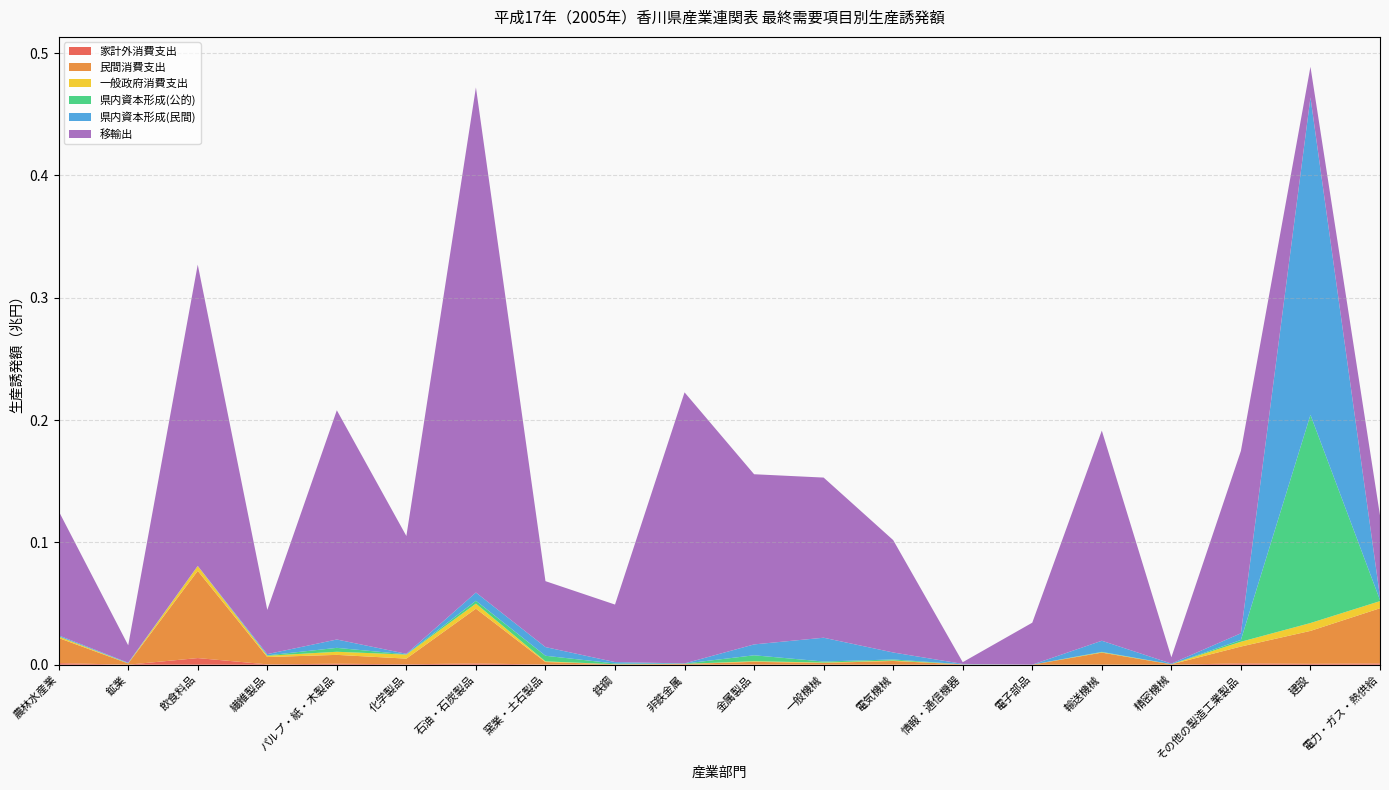

Reading left to right, list all the values displayed in this chart.

家計外消費支出: 1299167	18030	5417614	293027	790986	354883	1002708	157558	9084	13862	137192	57413	101748	76653	1093	29290	6452	1068992	710125	1028664
民間消費支出: 20524490	969872	71265494	5967236	7244006	4606830	44787194	2018934	329883	537973	2201239	1353858	2948562	182970	20894	9855847	285263	13767674	26921449	45116004
一般政府消費支出: 1223536	99721	3983505	1047167	2531246	3306913	4146336	541053	48117	106937	491789	342096	372405	29606	8453	301251	68045	3909429	6421609	5821522
県内資本形成(公的): 159504	178186	25216	310240	3206146	190126	2315533	4592827	598866	242915	4867345	842597	862575	36884	3293	291878	37545	1485009	170160740	886243
県内資本形成(民間): 783914	336676	92736	1023005	6829716	443945	6752865	7099423	1166853	140023	8888961	19460499	5699161	329663	16954	9107078	506617	5445941	259516102	2653125
移輸出: 101614358	14251709	246255526	36136691	187369635	96282273	412898432	53879478	47002481	221579738	139107925	130906121	91869600	1395787	34295348	171785811	5155585	149117461	25035552	66498654